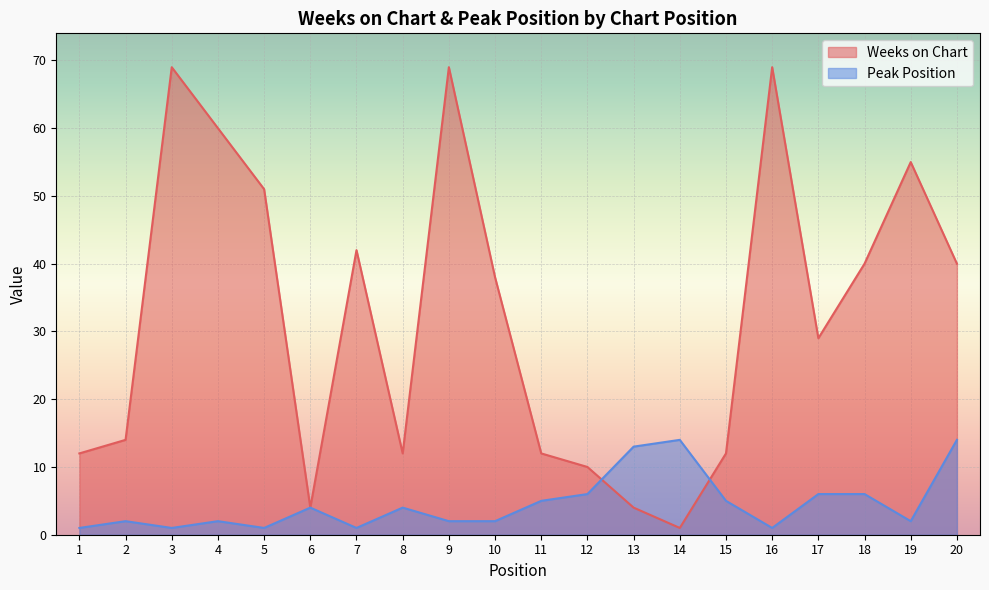

True or false: Weeks on Chart has a value of 12 at 8.

True